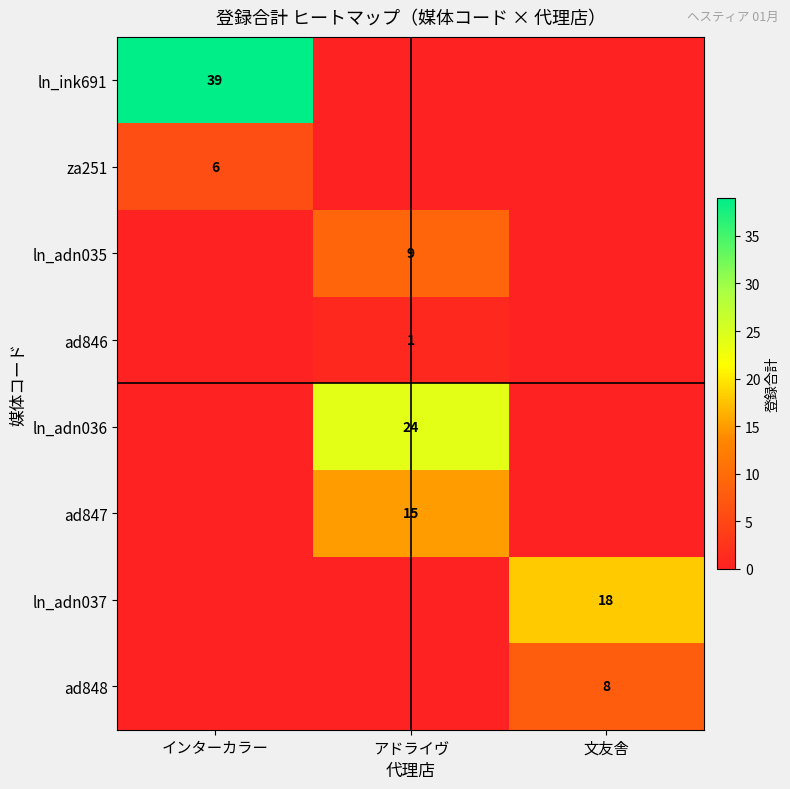

How many categories are shown in the chart?

3